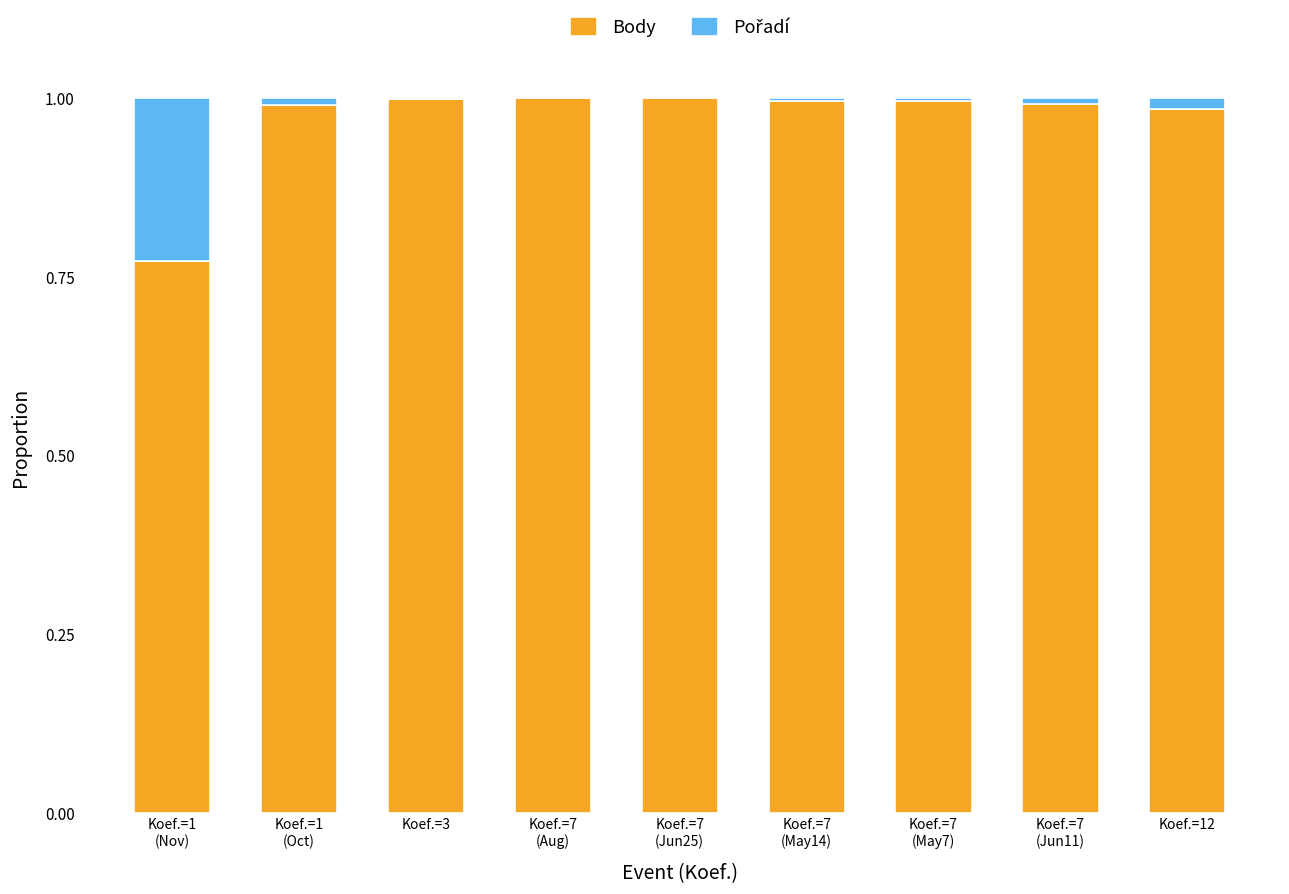

Is it true that Body equals 1.0 at Koef.=3?

True